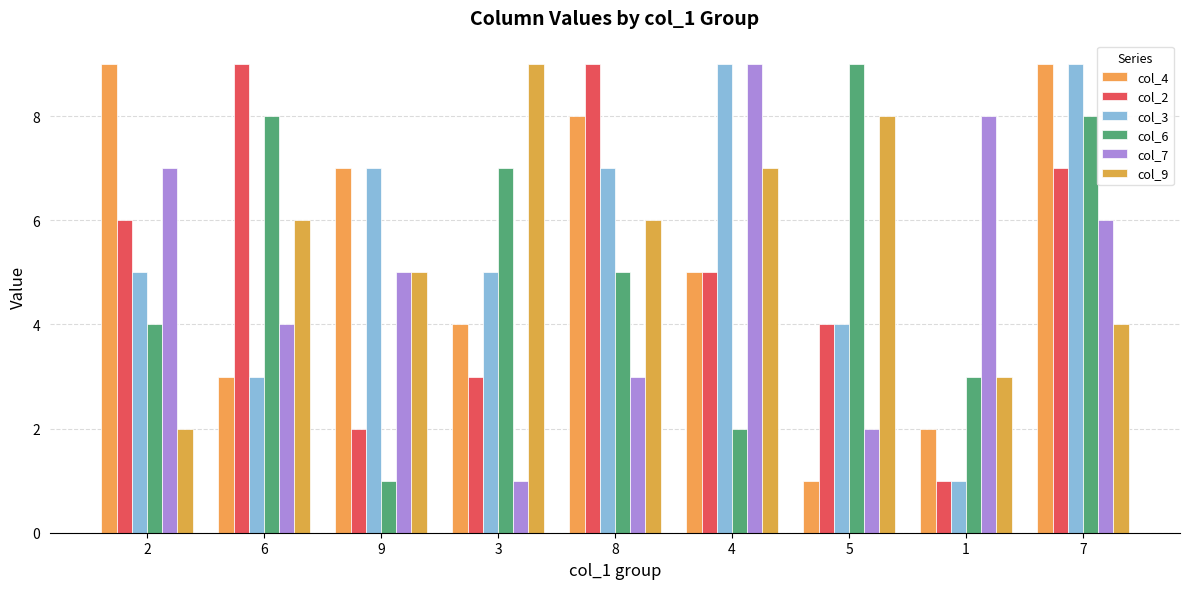

What is the average value of the col_7 series?

5